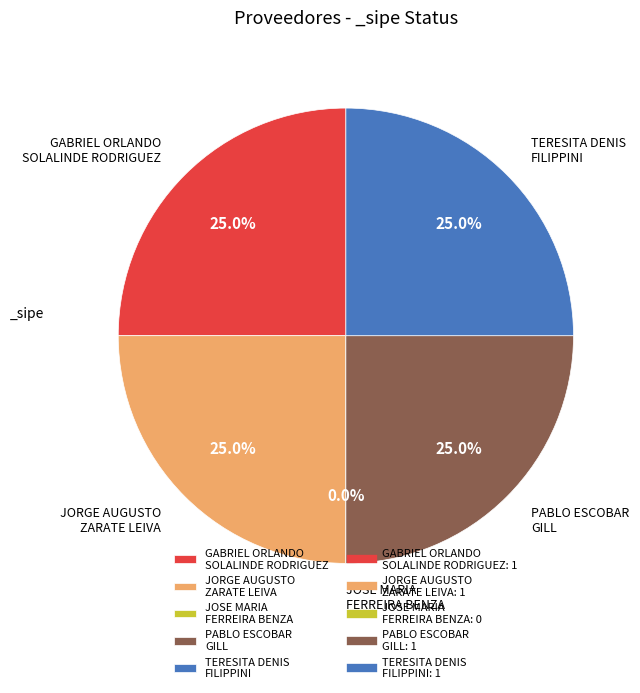

What is the change in value from GABRIEL ORLANDO
SOLALINDE RODRIGUEZ to JOSE MARIA
FERREIRA BENZA?

-1